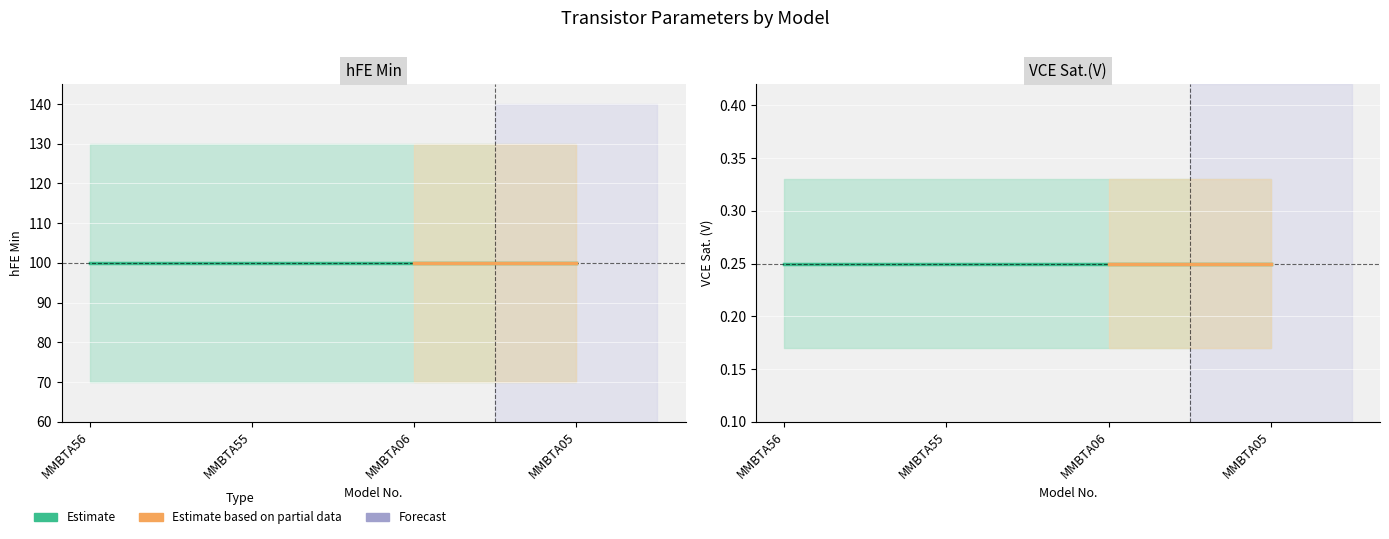

True or false: hFE Min and VCE Sat.(V) intersect in this chart.

False